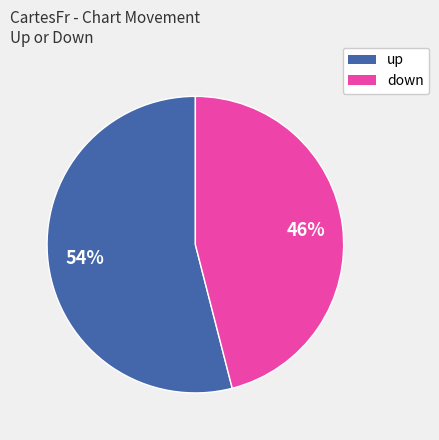

How many segments does this pie chart have?

2